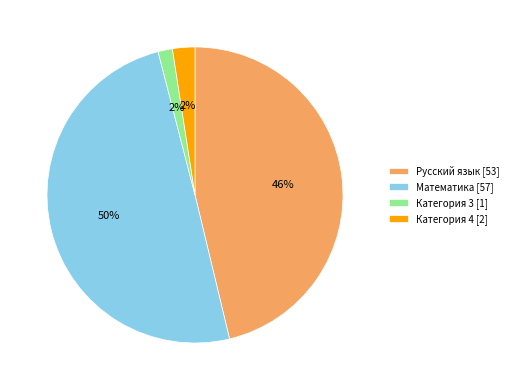

Does Категория 3 represent more than half of the total?

No